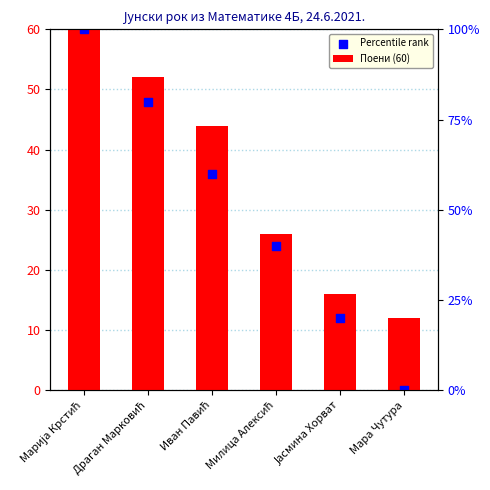

At which category is the sum across all series the highest?

Марија Крстић